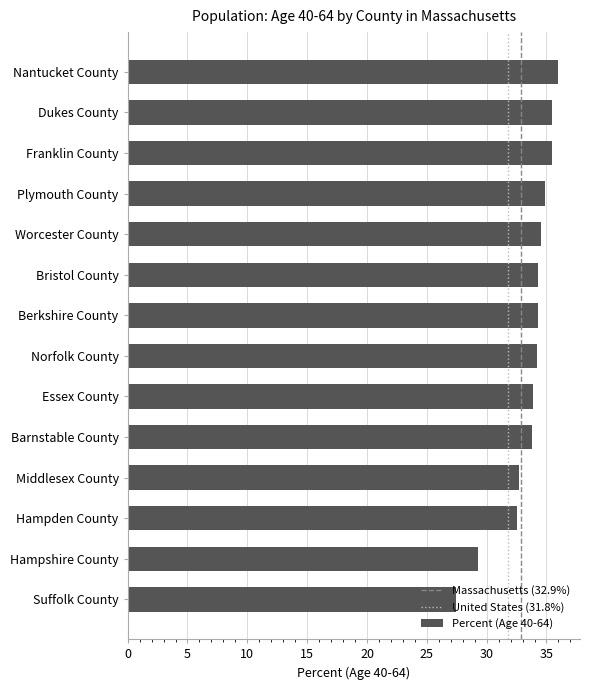

What is the label of the 2nd bar from the bottom?

Hampshire County